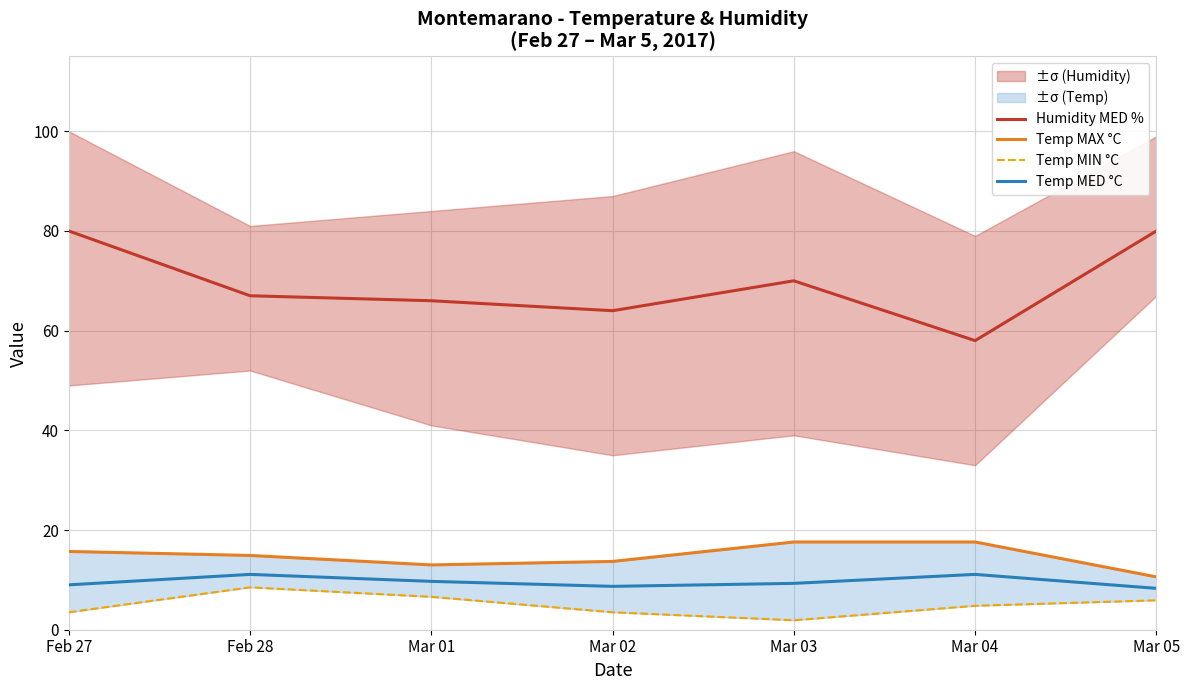

What is the total value across all series at Mar 04?

91.5